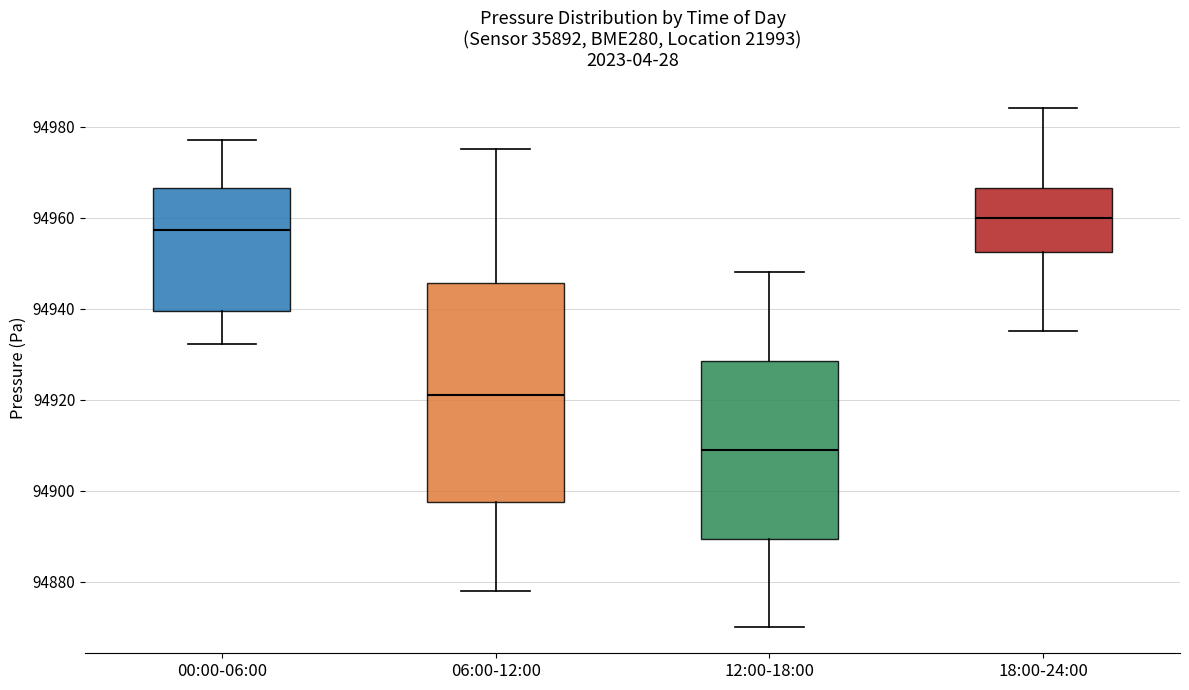

Comparing the boxes themselves (not the whiskers), which one is the tallest?

06:00-12:00